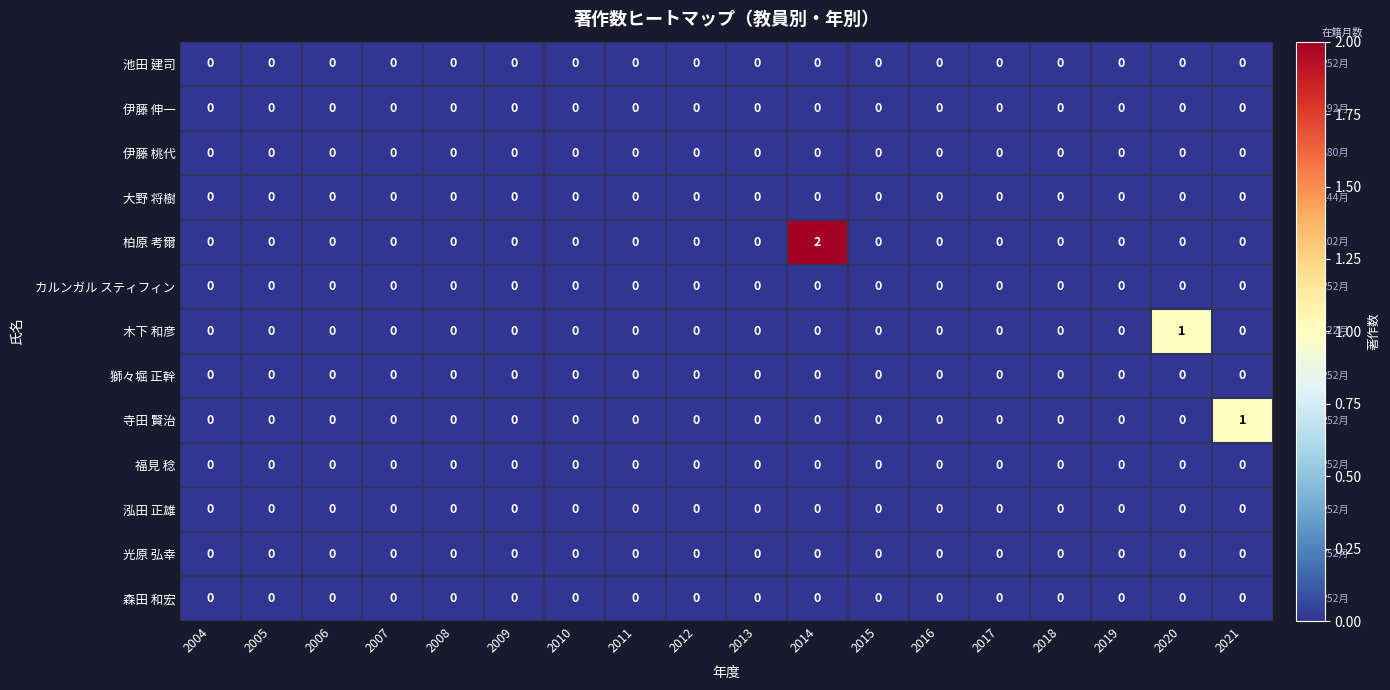

Which series has the widest spread of values?

柏原 考爾